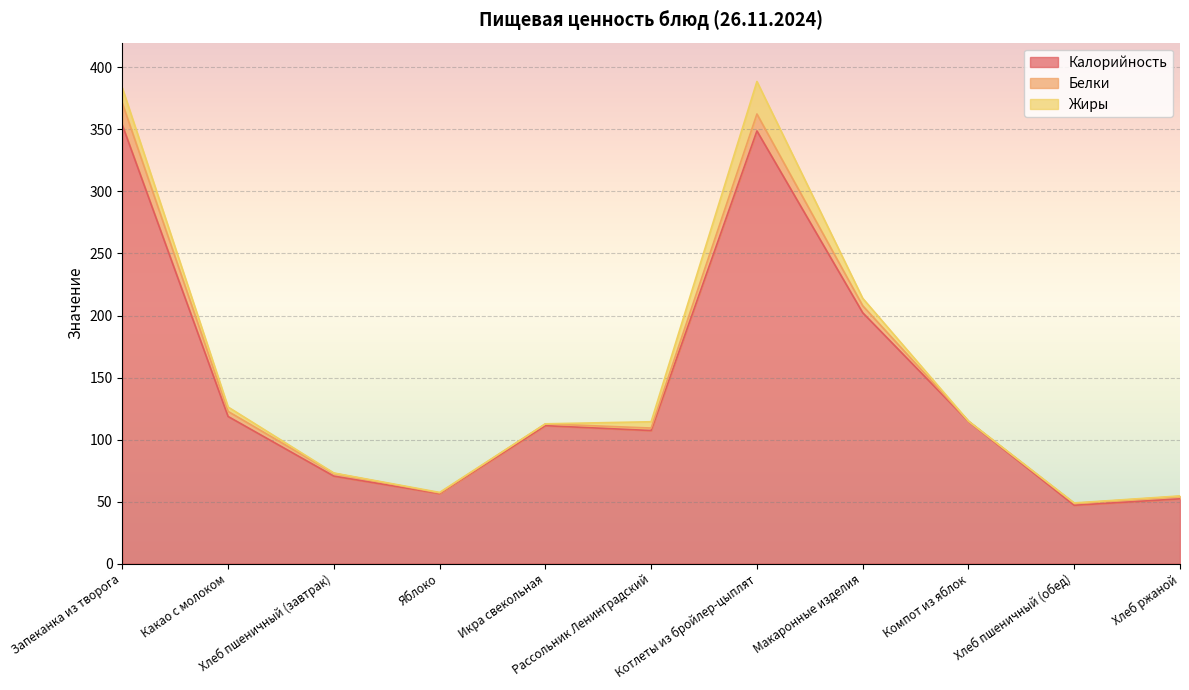

Rank the categories by Белки value from highest to lowest.

Запеканка из творога, Котлеты из бройлер-цыплят, Макаронные изделия, Какао с молоком, Хлеб пшеничный (завтрак), Рассольник Ленинградский, Хлеб ржаной, Хлеб пшеничный (обед), Икра свекольная, Яблоко, Компот из яблок